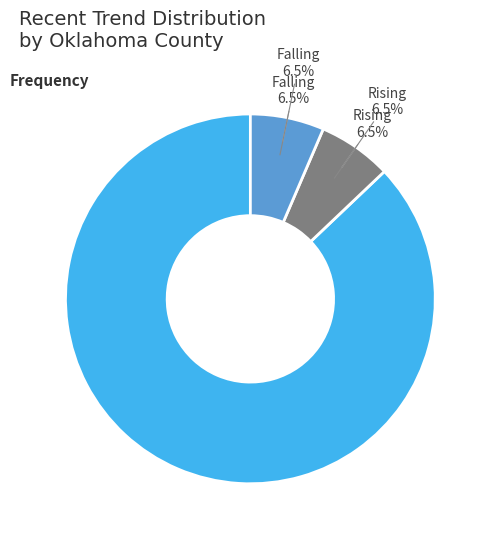

What is the largest slice in the pie chart?

stable